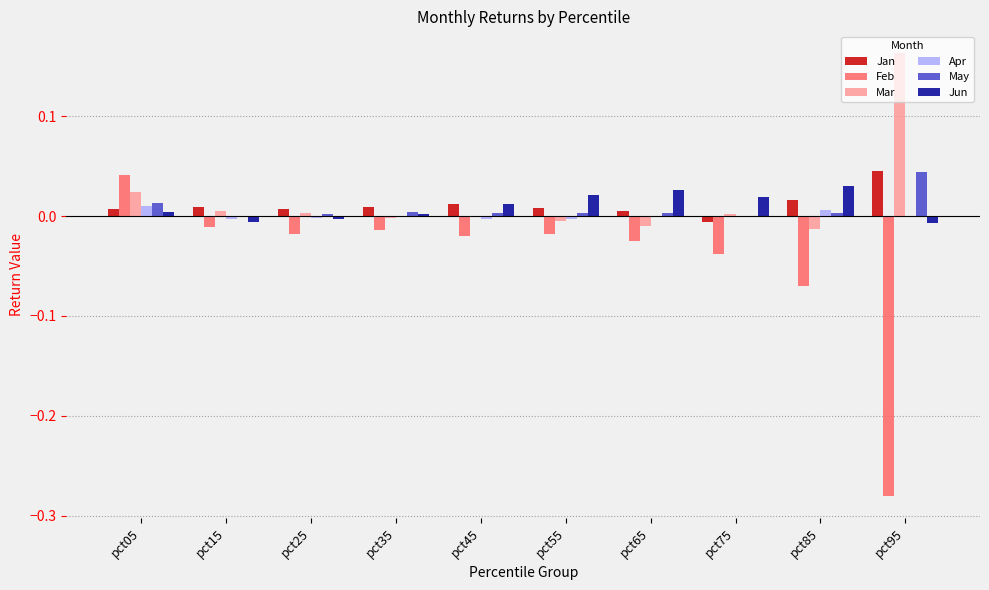

At which category is the sum across all series the highest?

pct05